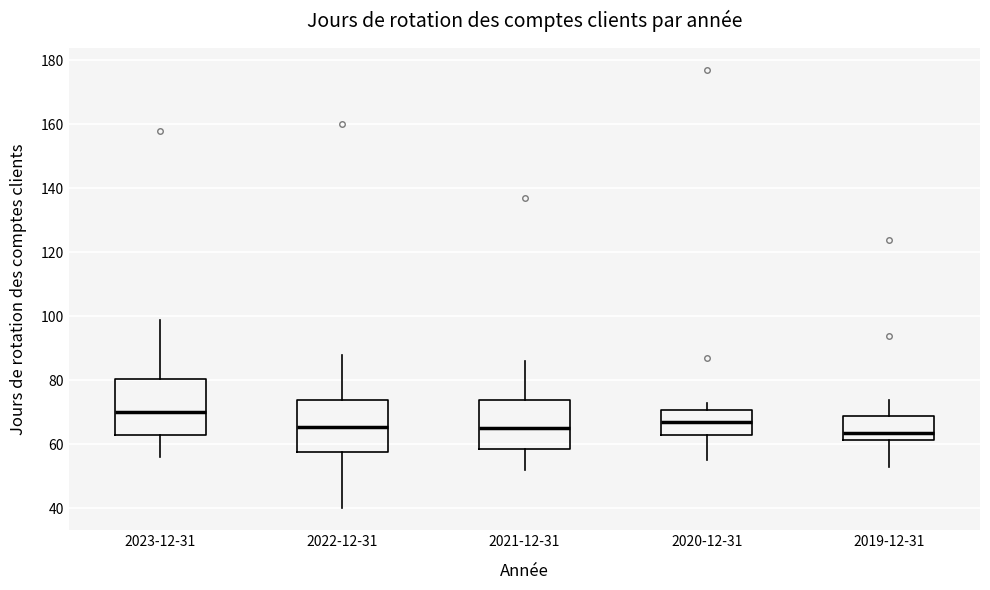

Reading left to right, read every box against the y-axis: the position of its median line, the range the box covers, and the ends of its whiskers. The values are not printed on the chart, so give them approximately, as read against the axis.

2023-12-31: median 70, box 64 to 80, whiskers 56 to 100
2022-12-31: median 66, box 58 to 74, whiskers 40 to 88
2021-12-31: median 66, box 58 to 74, whiskers 52 to 86
2020-12-31: median 68, box 64 to 70, whiskers 56 to 74
2019-12-31: median 64, box 62 to 68, whiskers 54 to 74